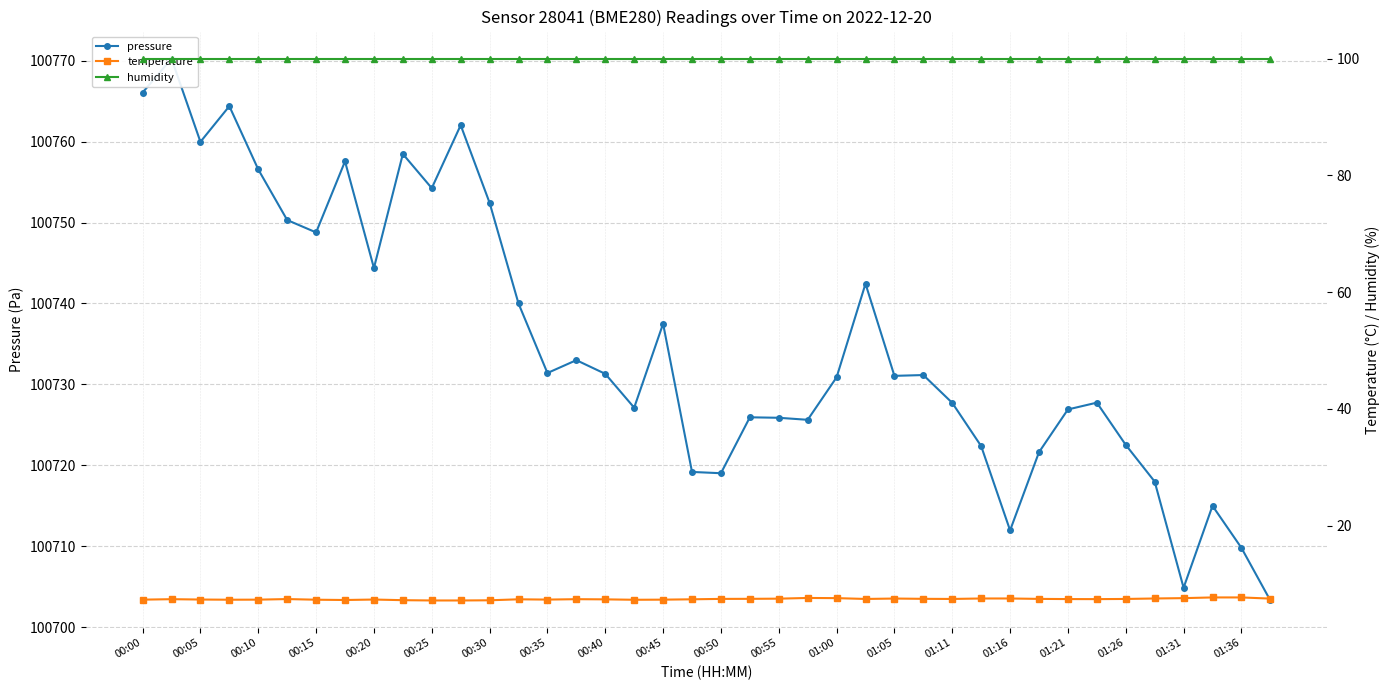

What is the minimum value for temperature?

7.2